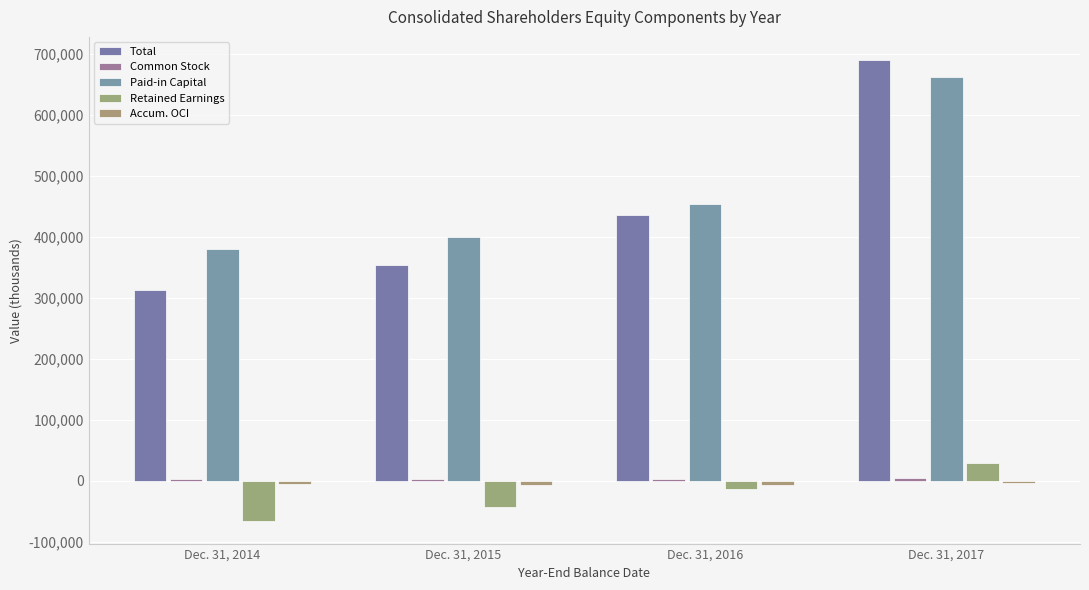

What is the value of the Total bar at the 1st from the left?

312651